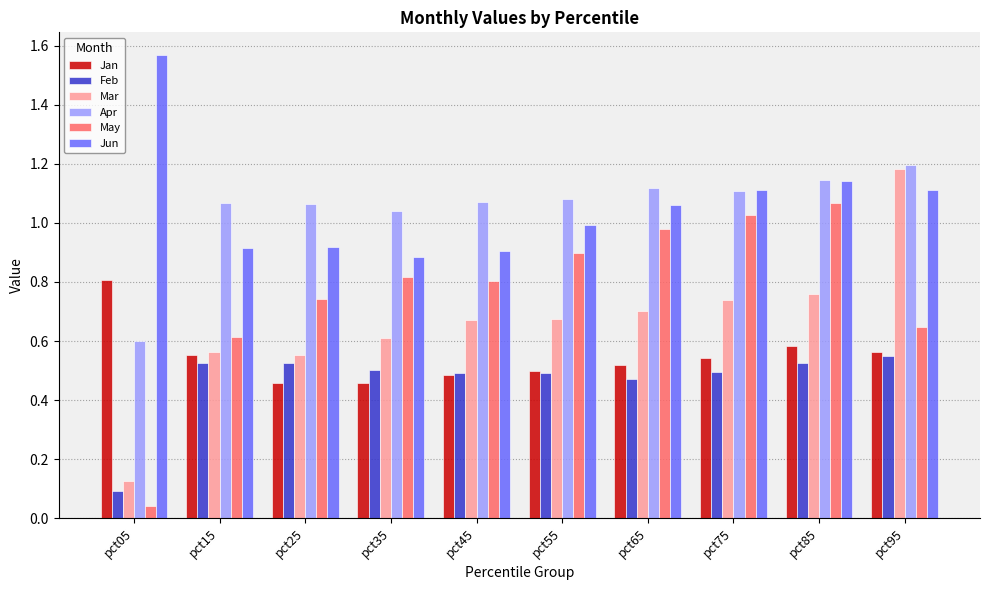

Is it true that May equals 0.8 at pct45?

True